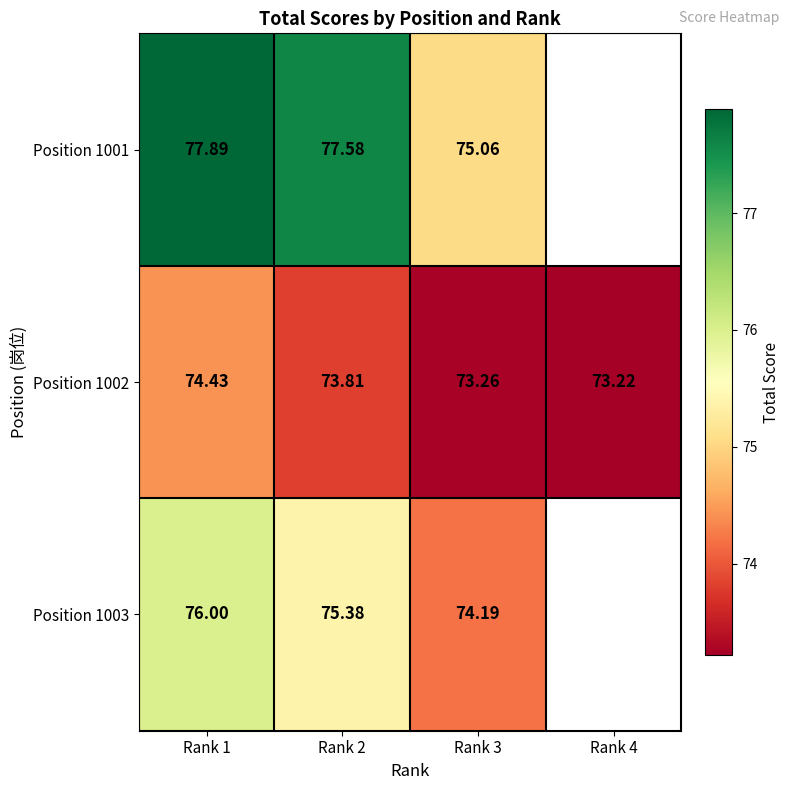

How many data points in Position 1001 are less than 77?

1